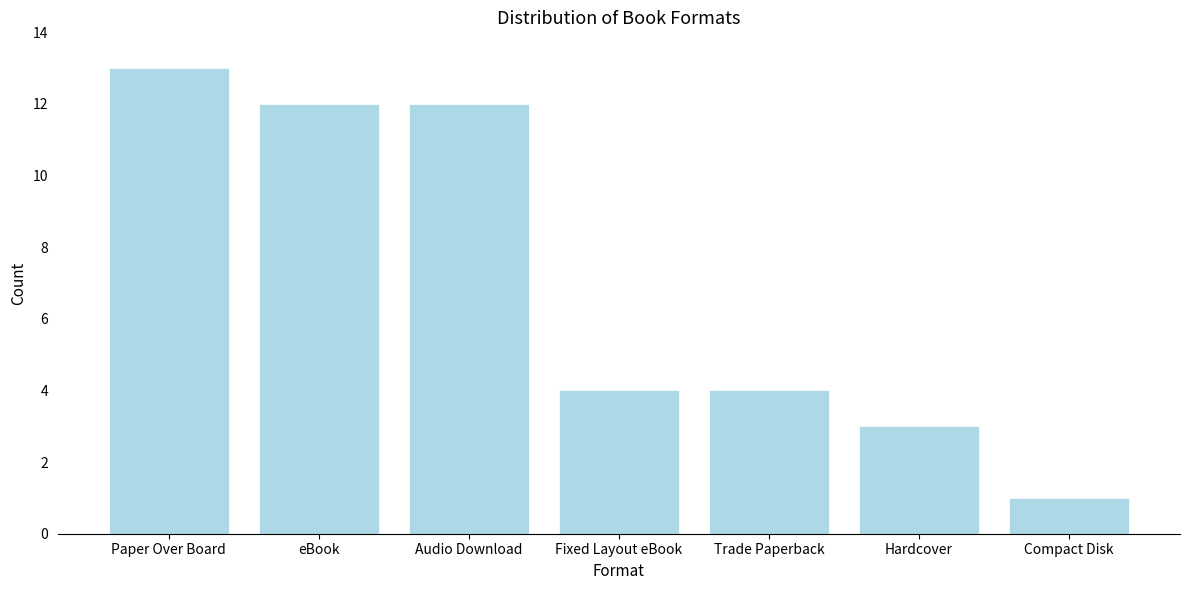

Reading left to right, what are all the values shown in this chart?

Paper Over Board=13	eBook=12	Audio Download=12	Fixed Layout eBook=4	Trade Paperback=4	Hardcover=3	Compact Disk=1